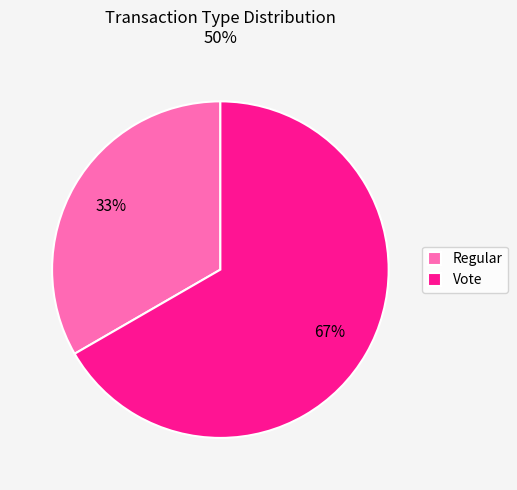

How many segments does this pie chart have?

2